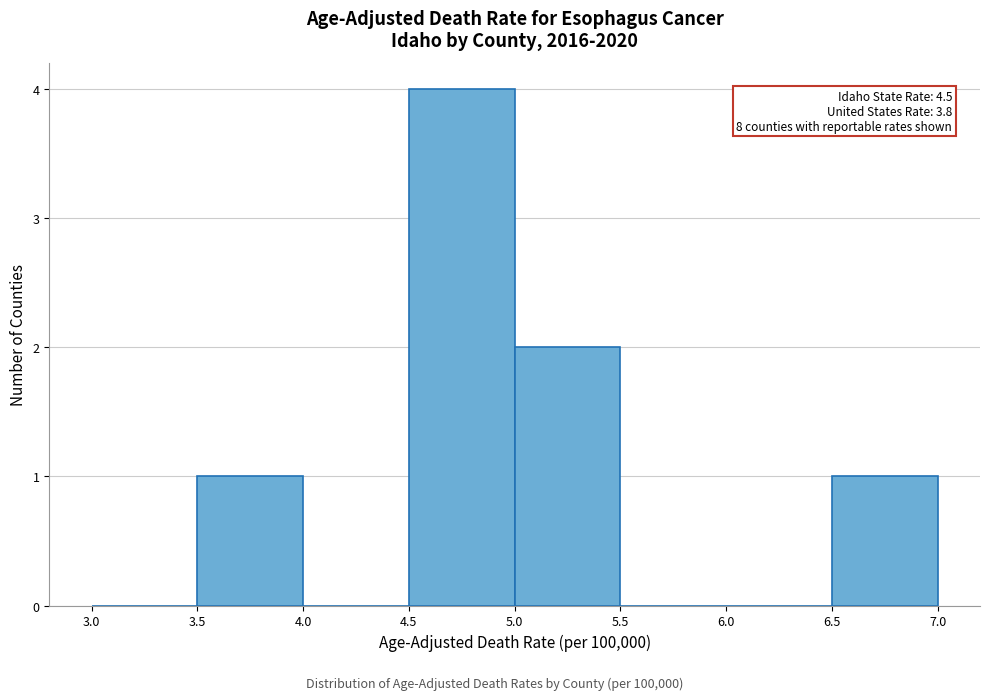

Which range on the x-axis has the tallest bar?

4.5 to 5.0